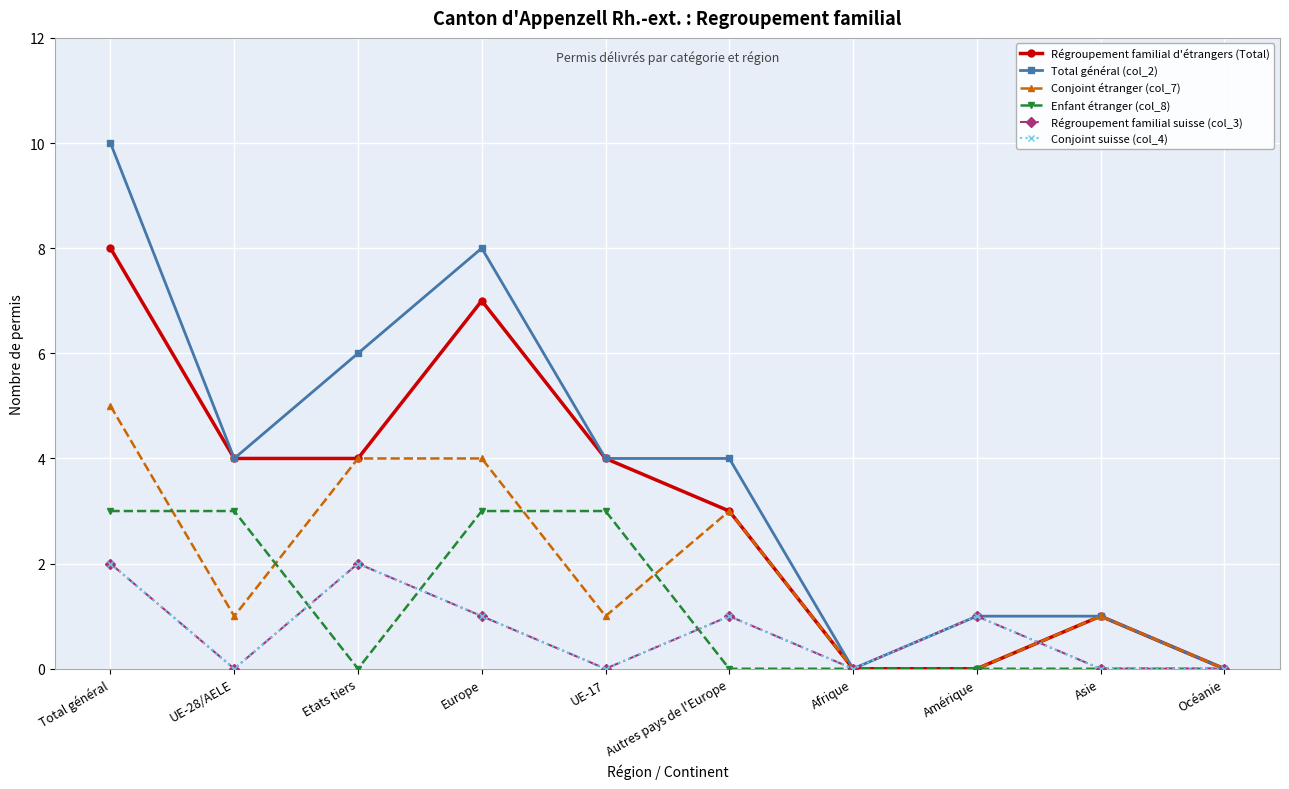

What is the difference between the second highest and second lowest values in the Régroupement familial d'étrangers (Total) series?

7